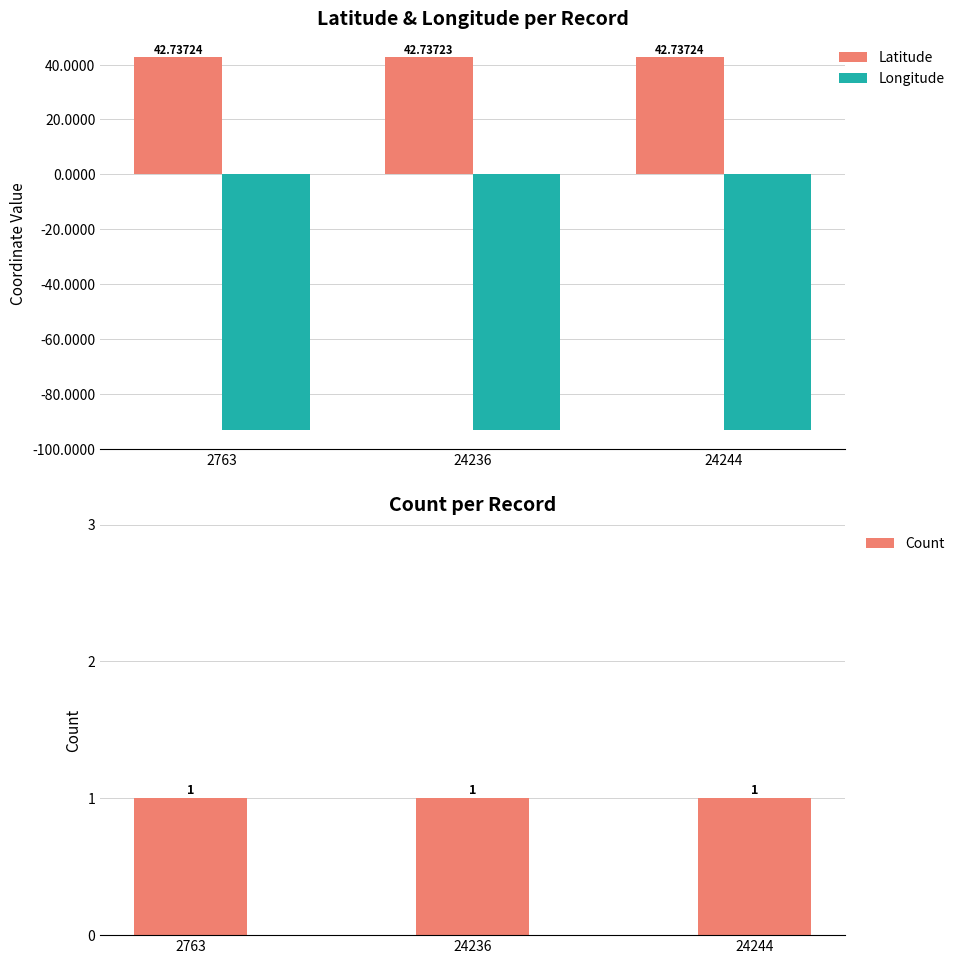

Which label corresponds to the largest value in the chart?

24244